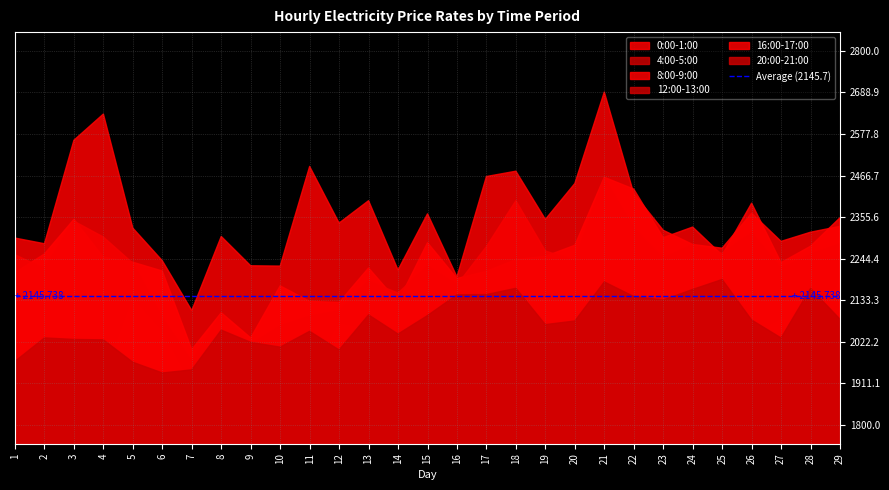

Which category has the lowest value in the 8:00-9:00 series?

7